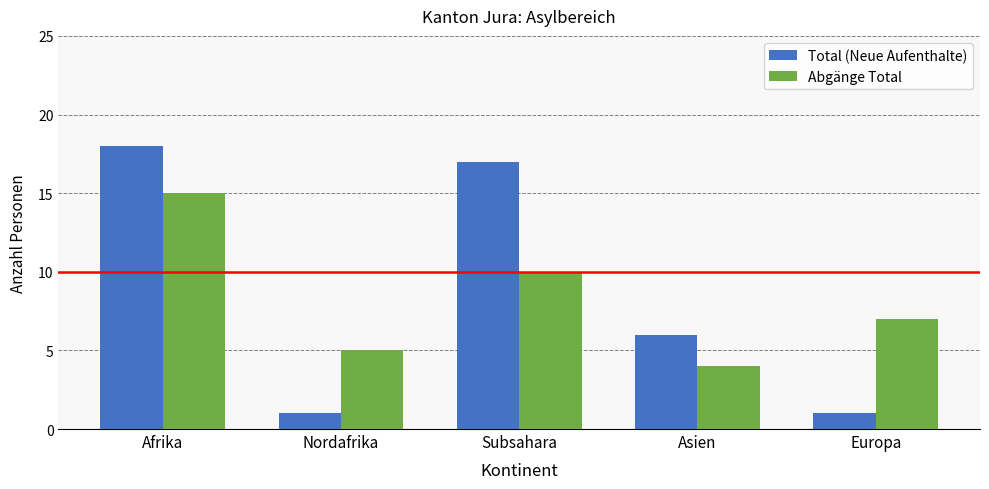

Rank the series by their average value, from highest to lowest.

Total (Neue Aufenthalte), Abgänge Total